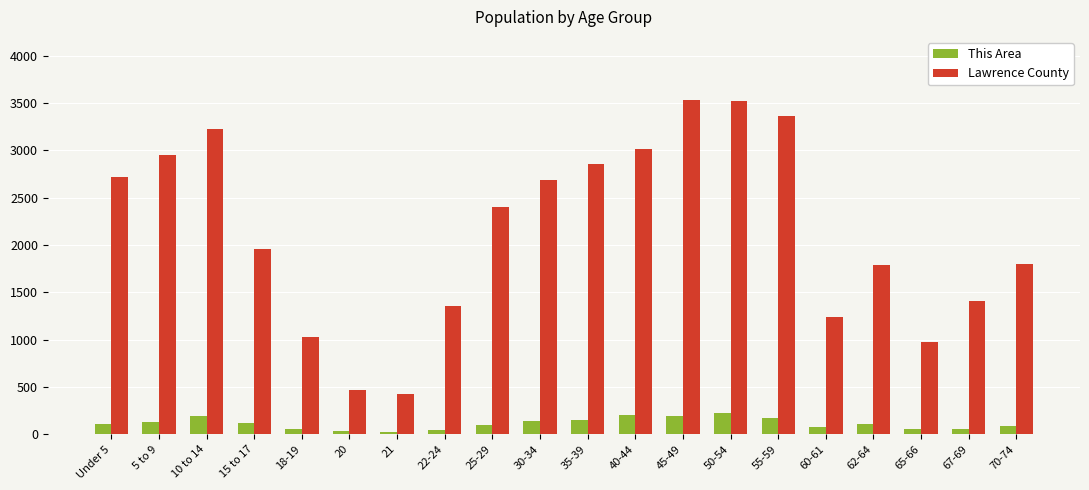

The value of Lawrence County at 21 is 675. True or false?

False